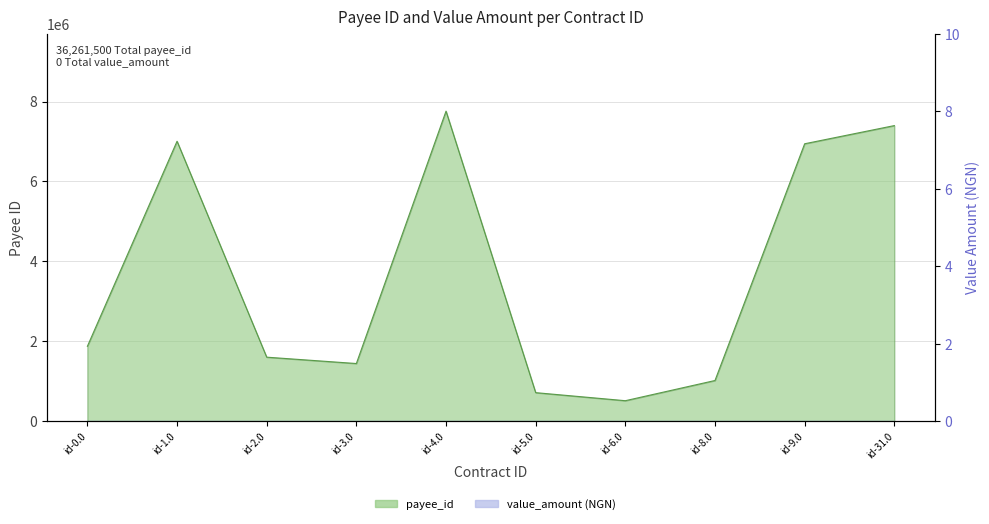

At which label does the data first exceed 1872480?

id-1.0